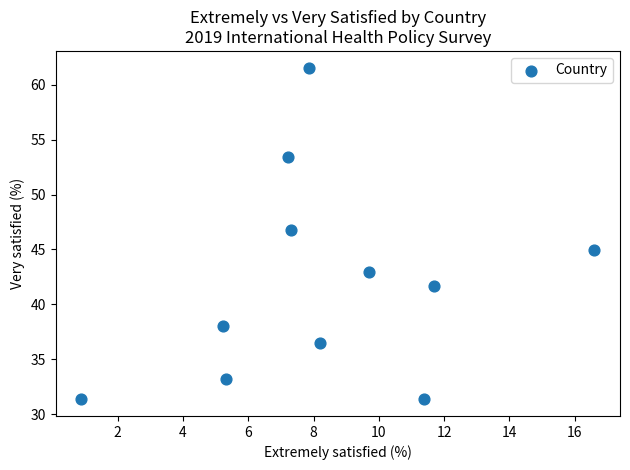

What is the range of Y values (max minus min)?

30.2